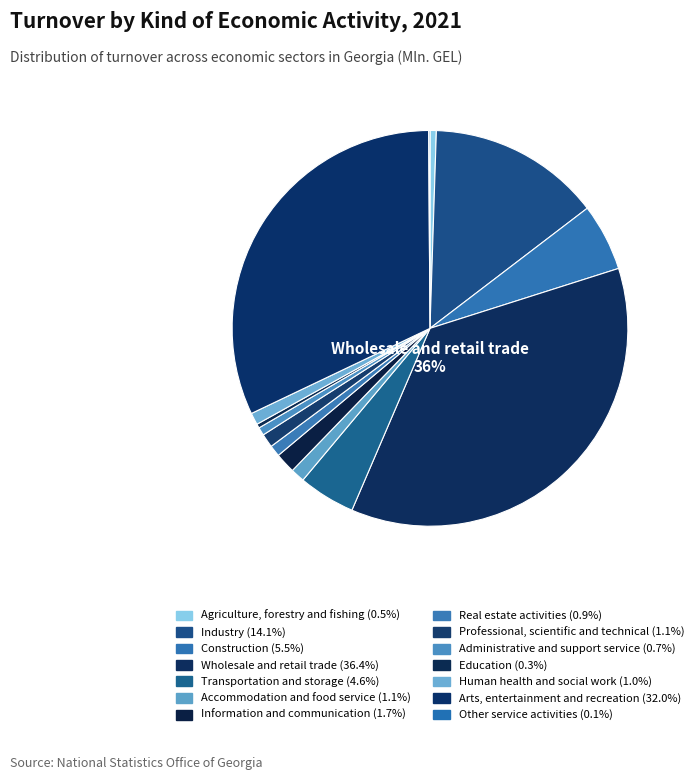

Which has a higher value, Real estate activities or Arts, entertainment and recreation?

Arts, entertainment and recreation